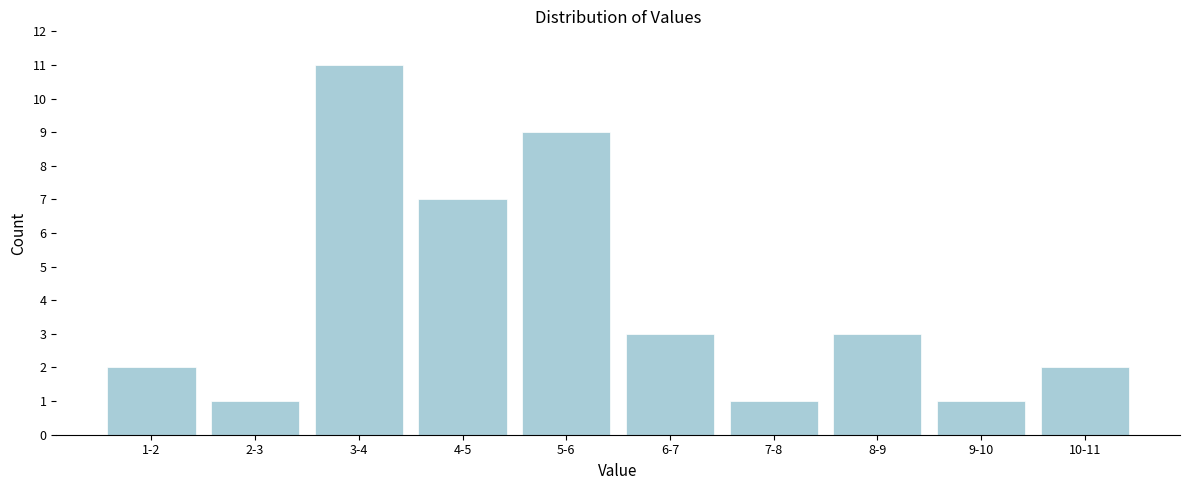

Reading right to left, transcribe all the data shown in this chart.

10-11=2	9-10=1	8-9=3	7-8=1	6-7=3	5-6=9	4-5=7	3-4=11	2-3=1	1-2=2